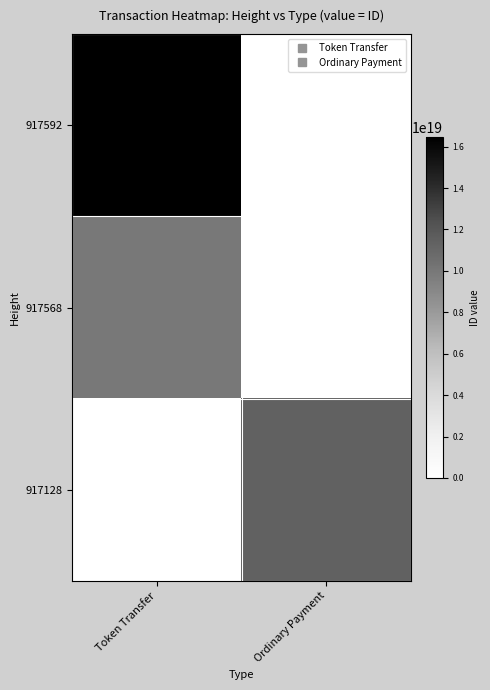

What is the total value across all series at Token Transfer?

26385577377041383424